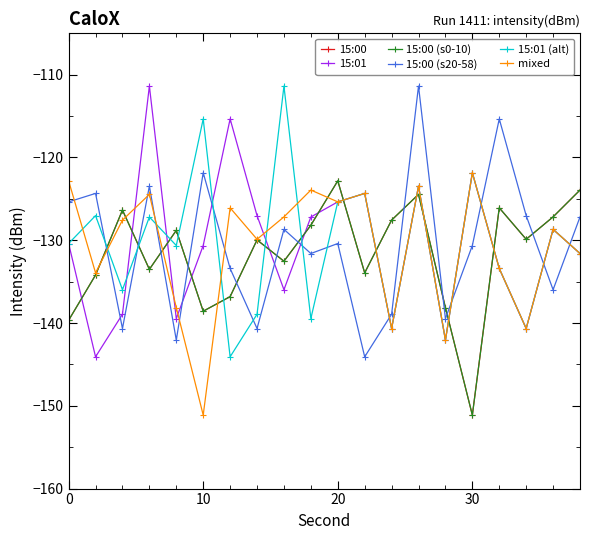

What is the difference between the maximum and second lowest values in the mixed series?

20.2